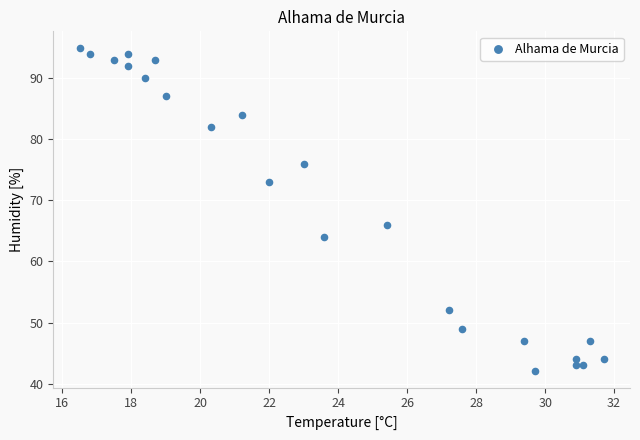

What Y value in the scatter plot is closest to 68?

66